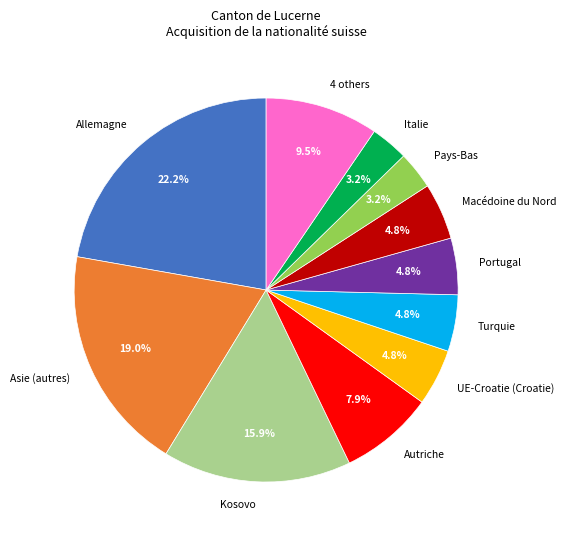

Between Asie (autres) and Macédoine du Nord, which is larger?

Asie (autres)